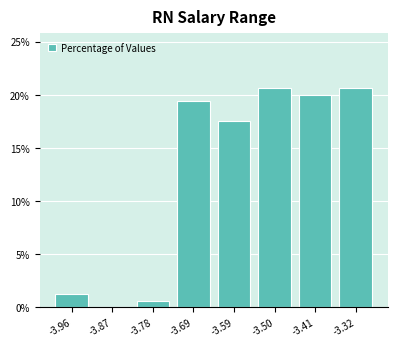

Reading left to right, transcribe this chart: for each bar, give the range it covers on the x-axis and its height. Neither the bar edges nor the heights are printed on the chart, so give them approximately, as read against the axes.

-4.01 to -3.92: 1.5
-3.92 to -3.82: 0
-3.82 to -3.73: 0.5
-3.73 to -3.64: 19.5
-3.64 to -3.55: 17.5
-3.55 to -3.45: 20.5
-3.45 to -3.36: 20.0
-3.36 to -3.27: 20.5